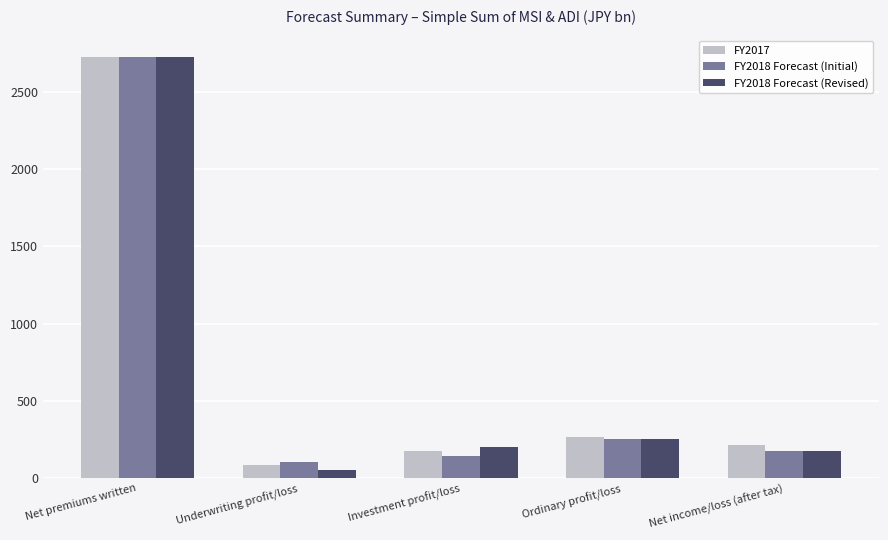

How many series are shown in this chart?

3